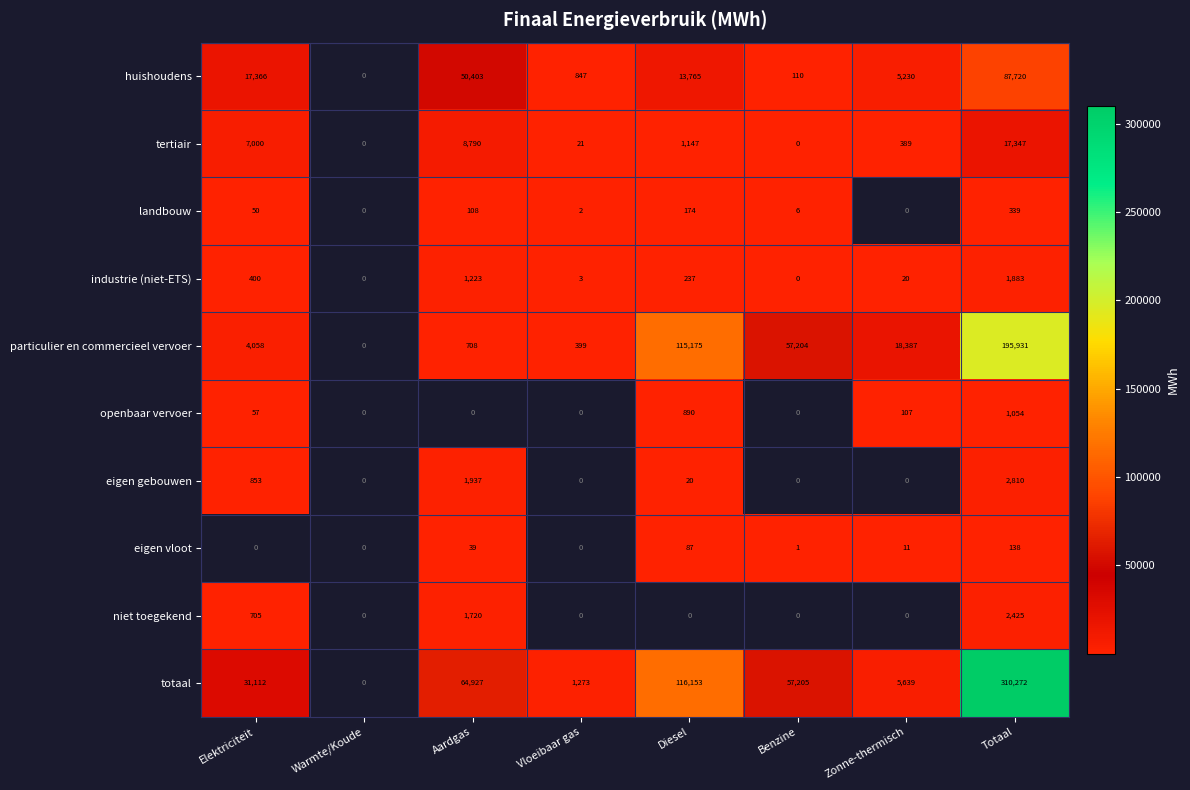

How many series are shown in this chart?

10